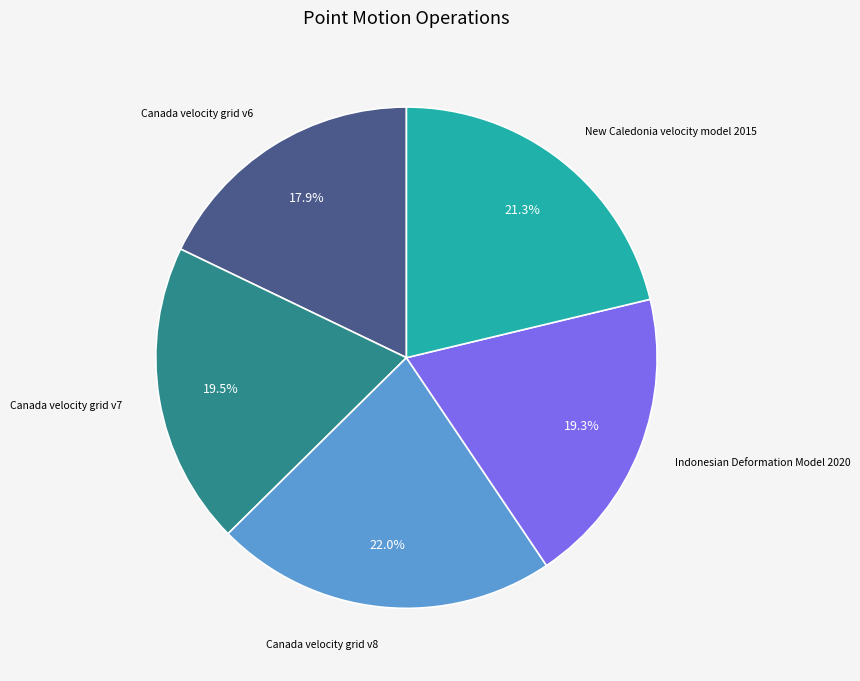

Is New Caledonia velocity model 2015 the majority of the pie?

No